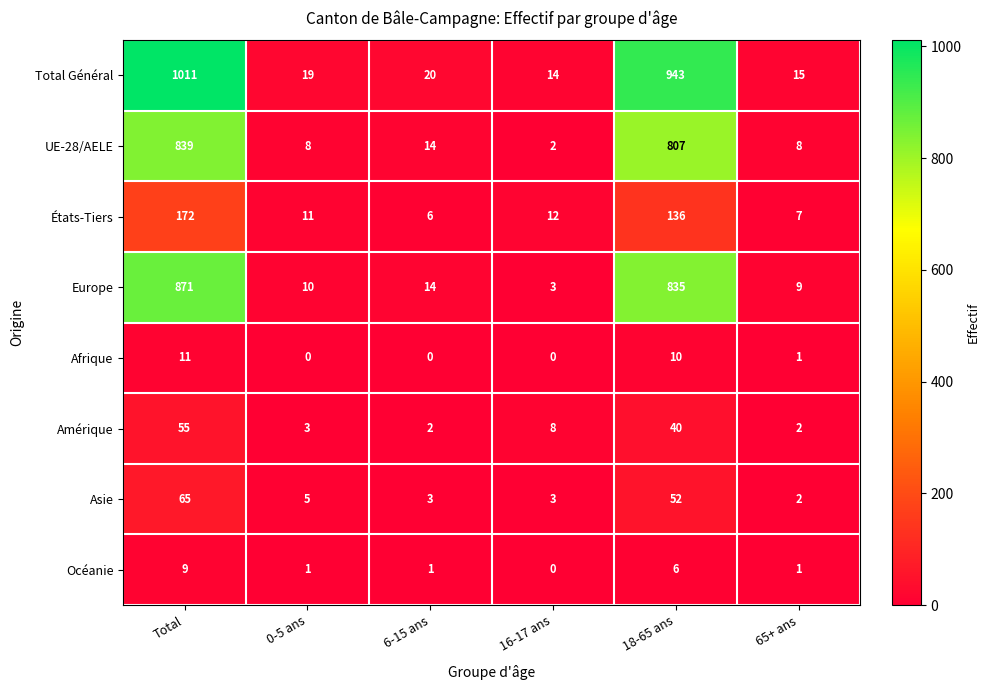

How many values in the UE-28/AELE series are below 14?

3